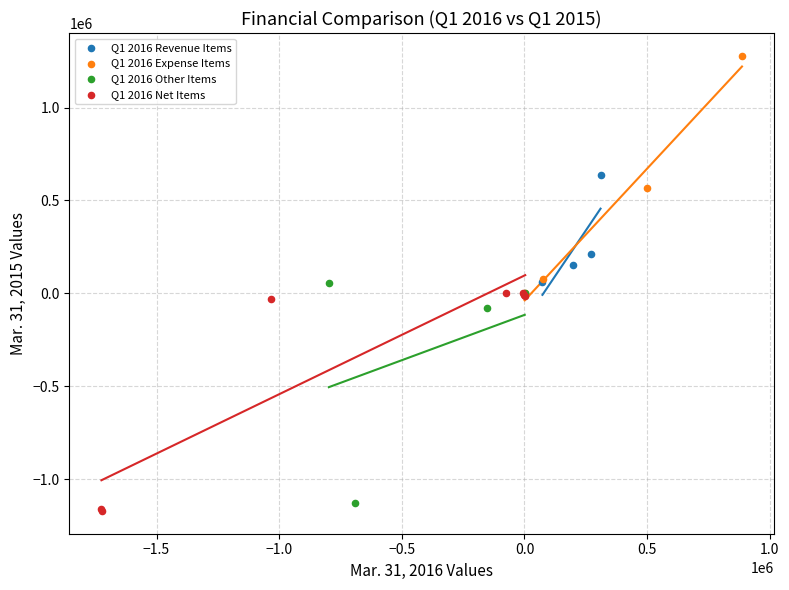

What are all the series names shown in the legend?

Q1 2016 Revenue Items, Q1 2016 Expense Items, Q1 2016 Other Items, Q1 2016 Net Items